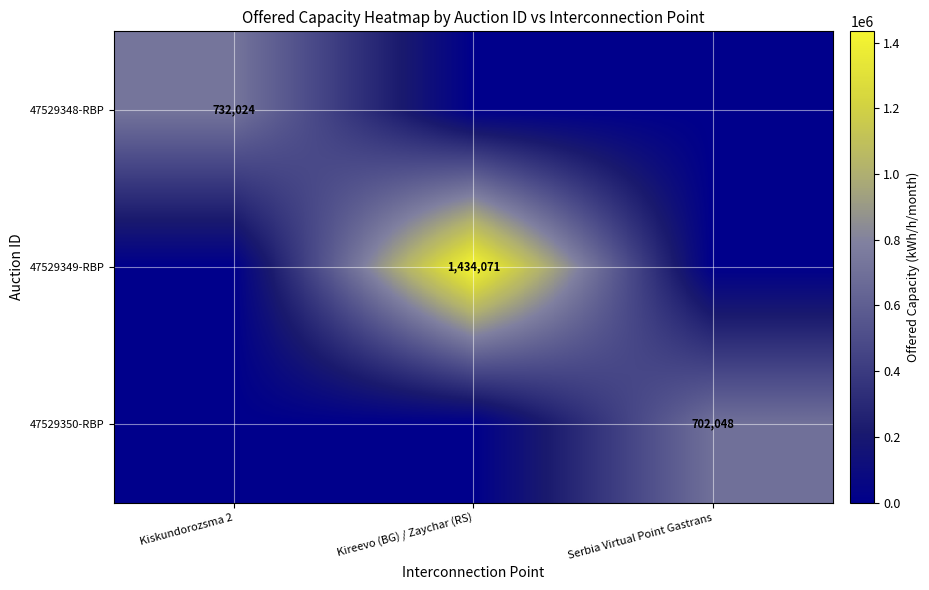

Which category has the highest value across all series?

Kireevo (BG) / Zaychar (RS)